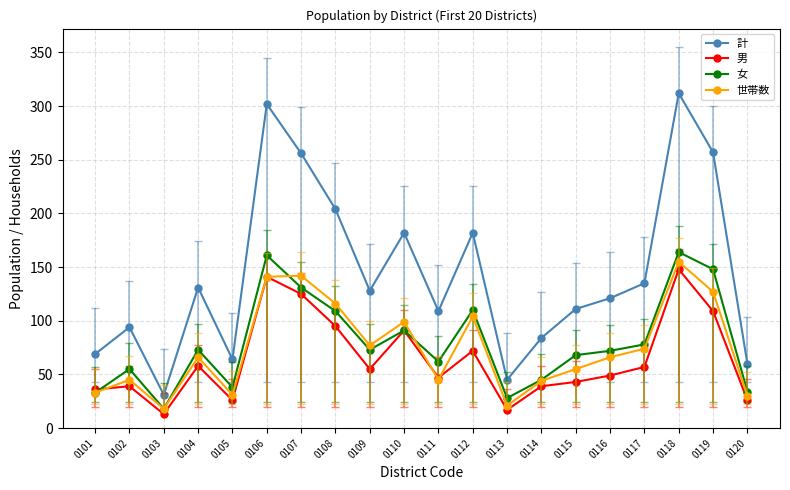

Is it true that 世帯数 equals 31 at 0105?

True